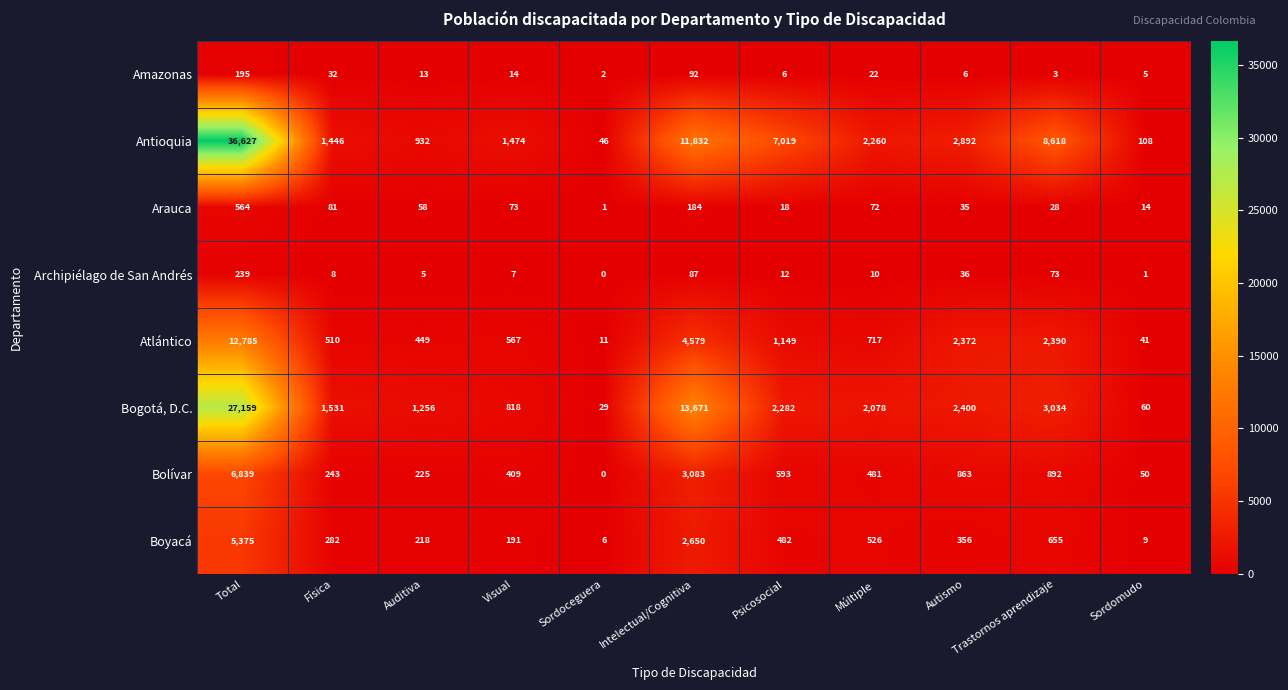

At how many categories does at least one series exceed 5472?

4